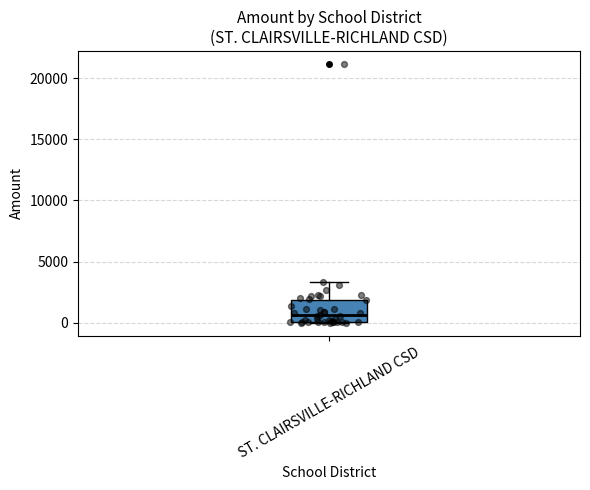

Transcribe this box plot: give where the median line is, the range the box spans, and where the two whiskers end, as read against the y-axis. The values are not printed on the chart, so give them approximately, as read against the axis.

median 500, box 0 to 2000, whiskers 0 to 3500